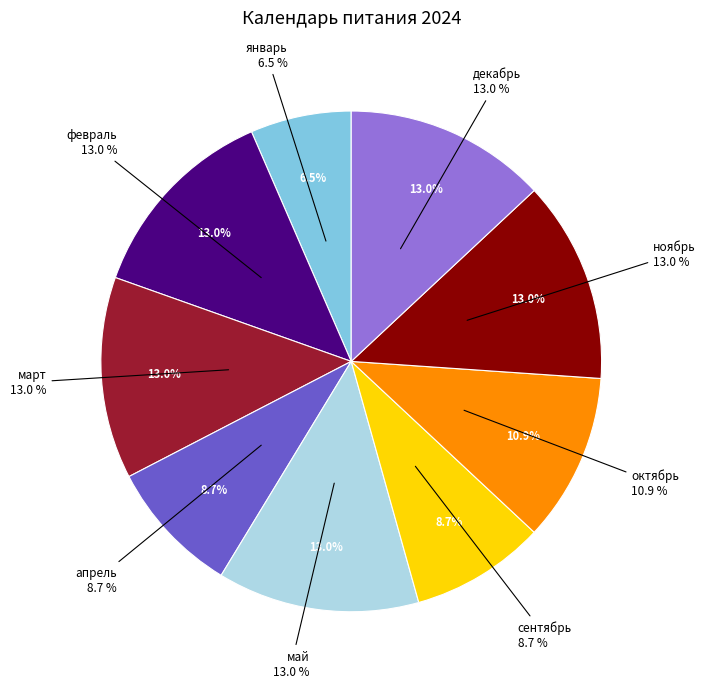

Is it true that февраль is 13% of the pie?

True